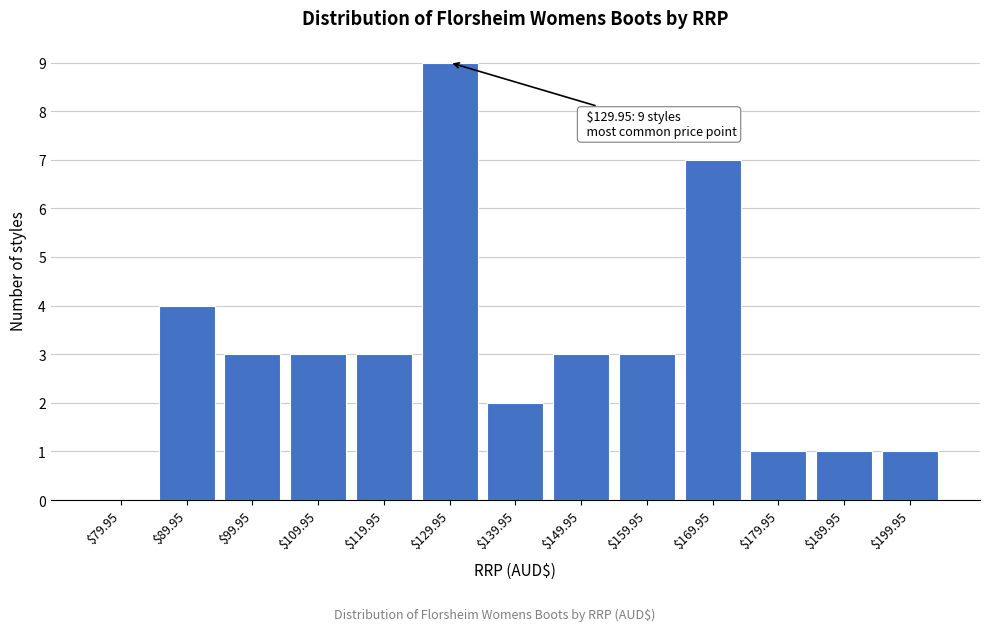

Read the value at $169.95.

7